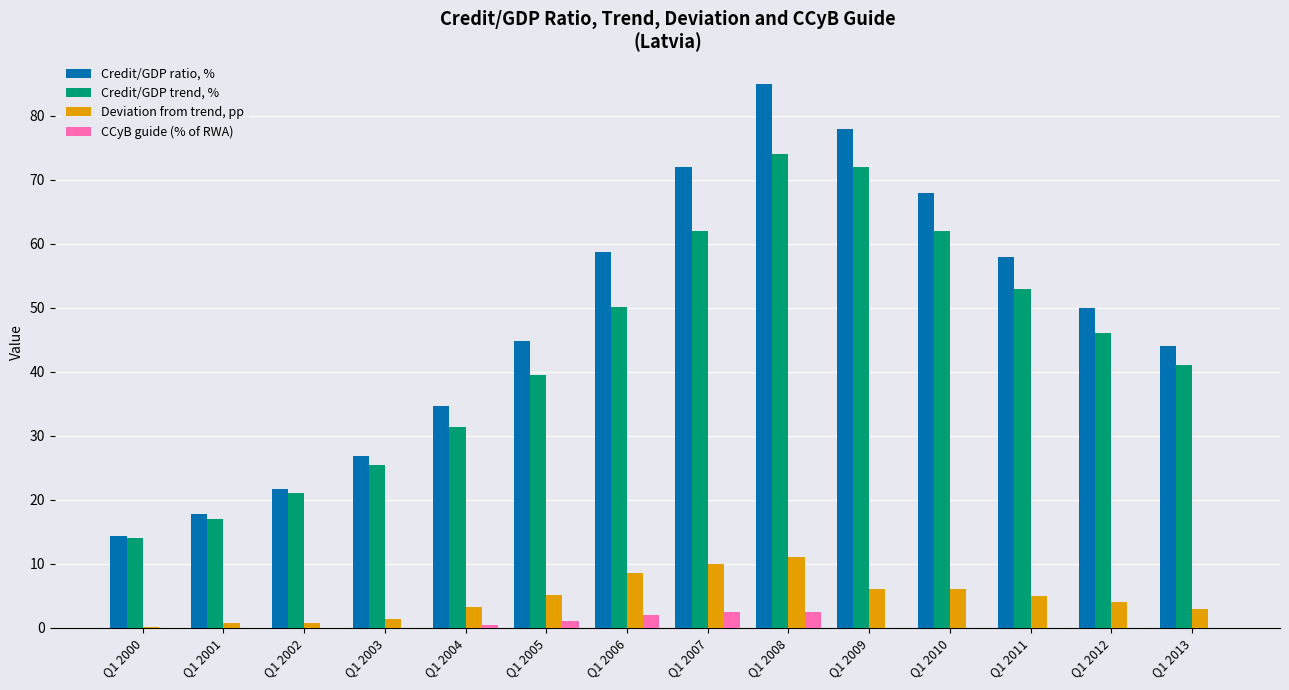

Is the value of CCyB guide (% of RWA) at Q1 2006 greater than the value of Deviation from trend, pp at Q1 2000?

Yes